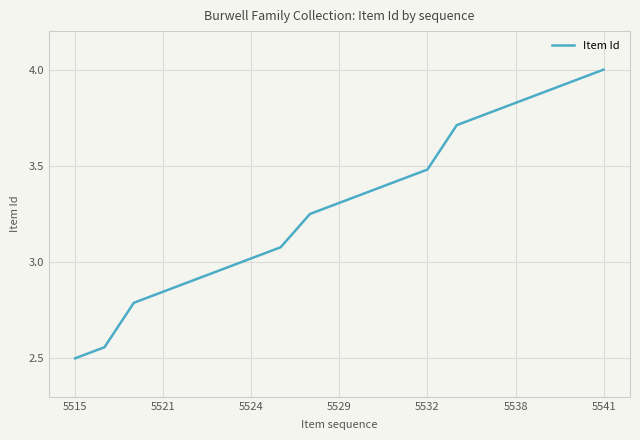

What is the maximum value shown in the chart?

4.0